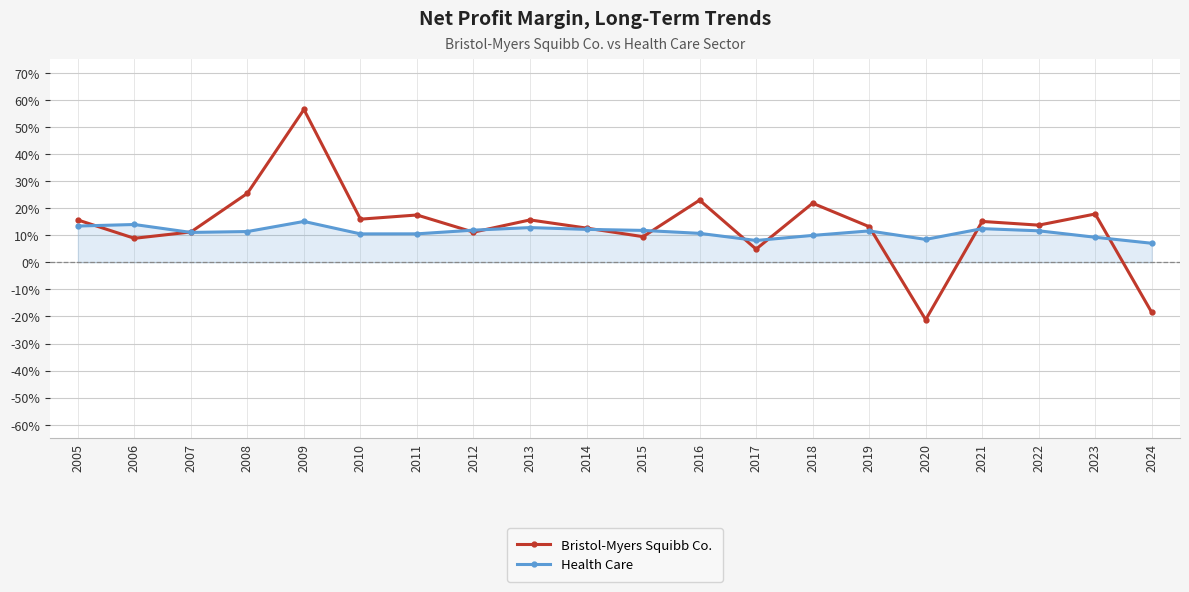

List the series in order of their peak value, lowest first.

Health Care, Bristol-Myers Squibb Co.